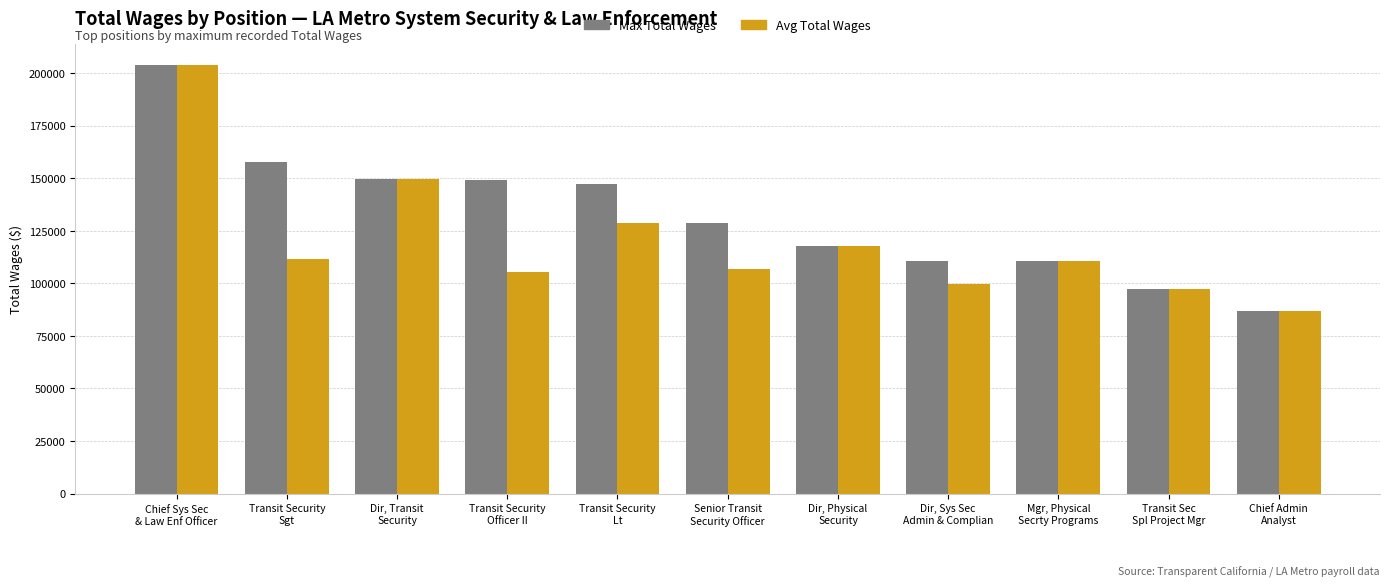

At how many categories does at least one series exceed 177299?

1